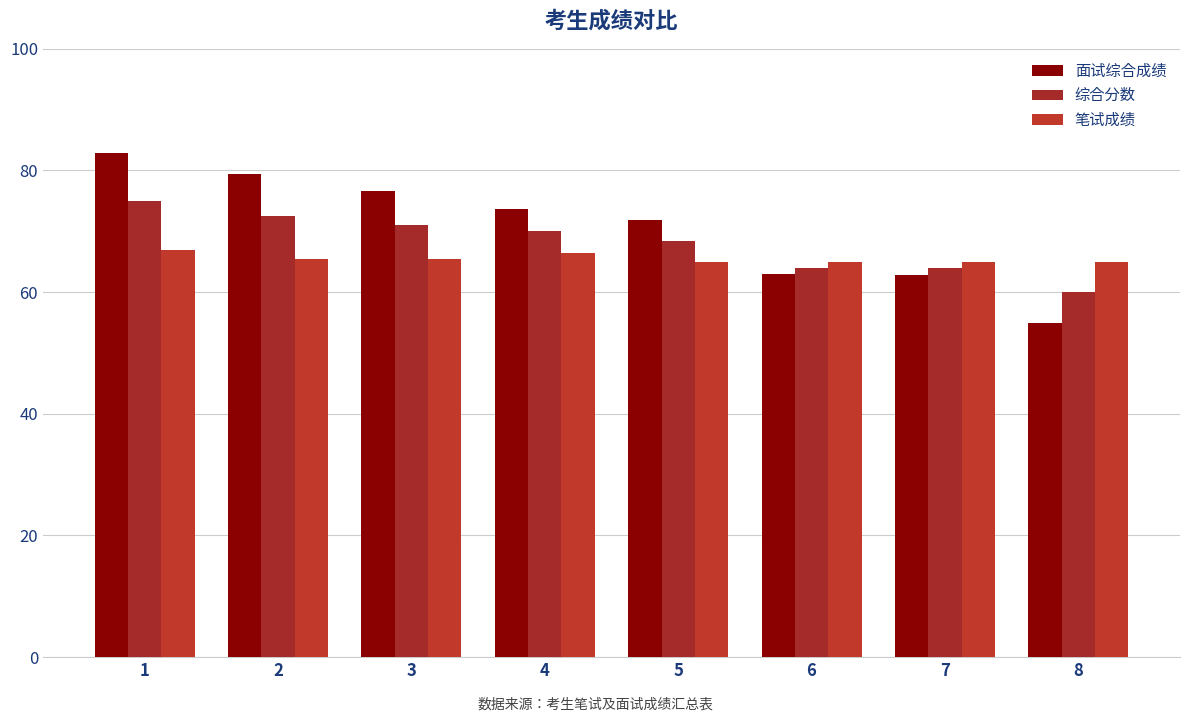

Which series has the largest total across all categories?

面试综合成绩